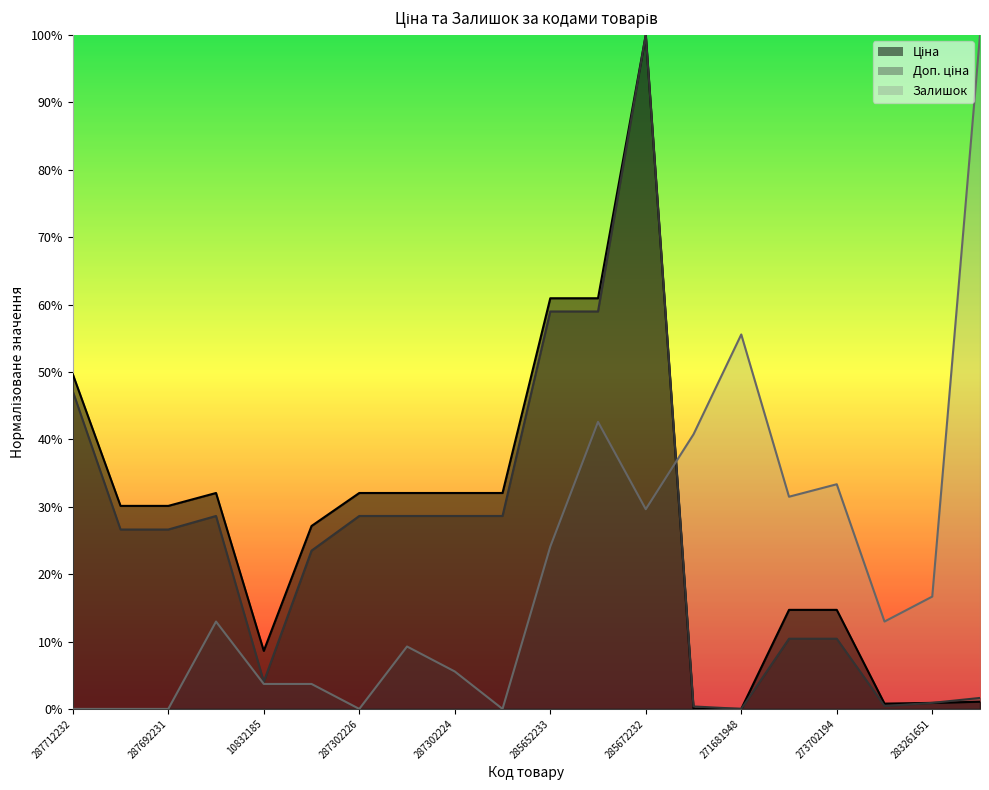

List the labels in order of Ціна value, smallest first.

271681948, 271691948, 283291856, 283261651, 283231856, 10832185, 273702193, 273702194, 287292222, 287692233, 287692231, 287302223, 287302226, 287302225, 287302224, 287301833, 287712232, 285652233, 285652231, 285672232